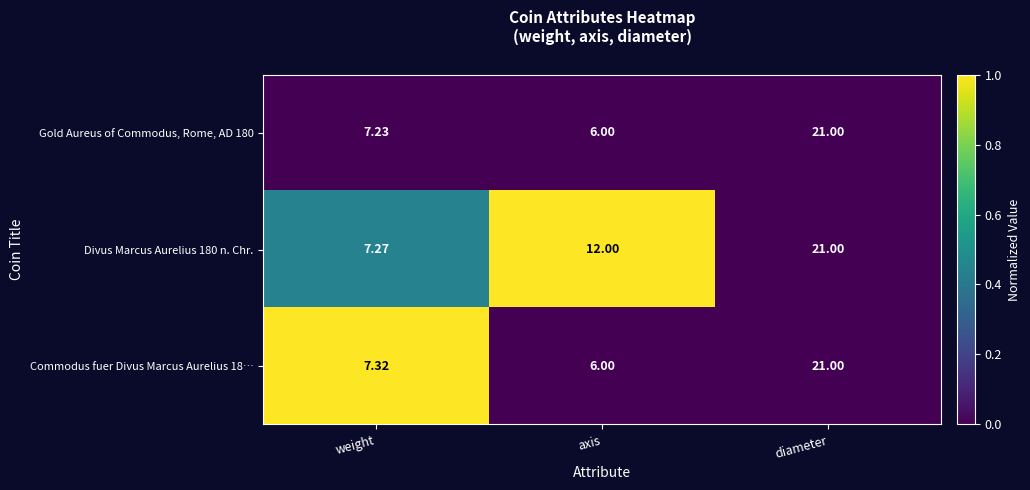

At which label does Commodus fuer Divus Marcus Aurelius 18… reach its peak?

diameter